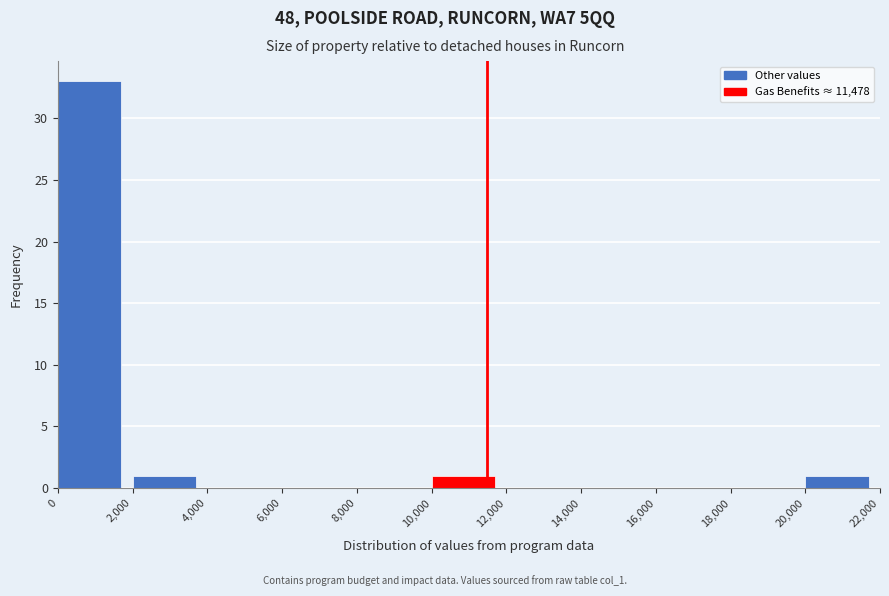

Reading left to right, list every bar in this chart as the range it spans on the x-axis followed by its height. The values are not printed on the chart, so give them approximately, as read against the axis.

0 to 2,000: 33
2,000 to 4,000: 1
4,000 to 6,000: 0
6,000 to 8,000: 0
8,000 to 10,000: 0
10,000 to 12,000: 1
12,000 to 14,000: 0
14,000 to 16,000: 0
16,000 to 18,000: 0
18,000 to 20,000: 0
20,000 to 22,000: 1